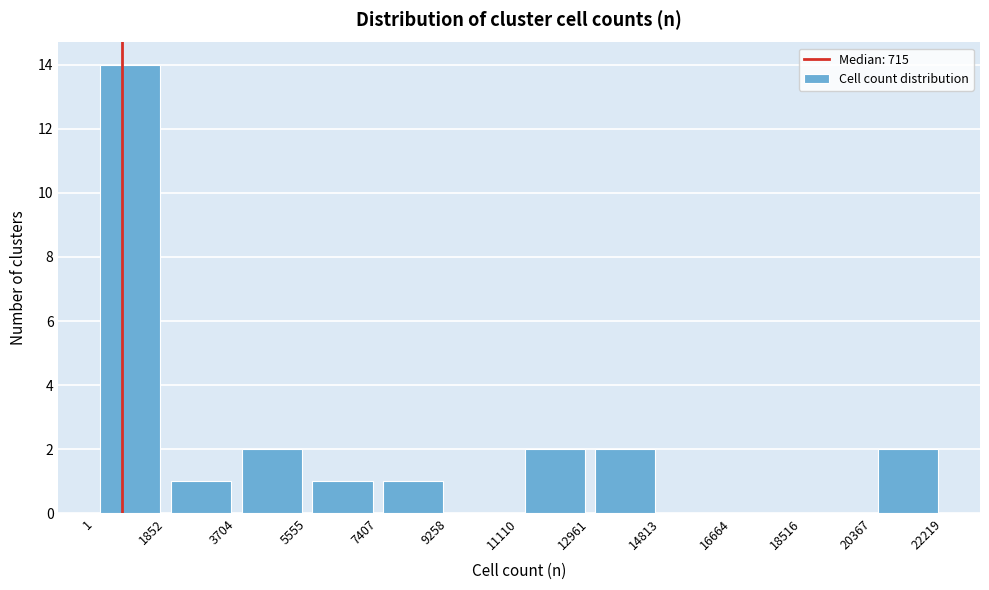

Over which range of the x-axis is the bar tallest?

1 to 1852